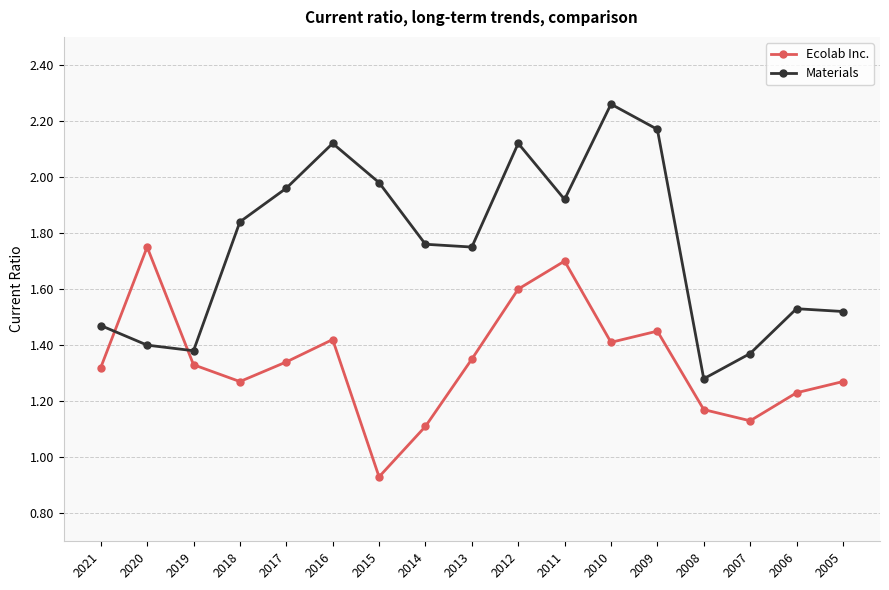

Which series has the largest total across all categories?

Materials